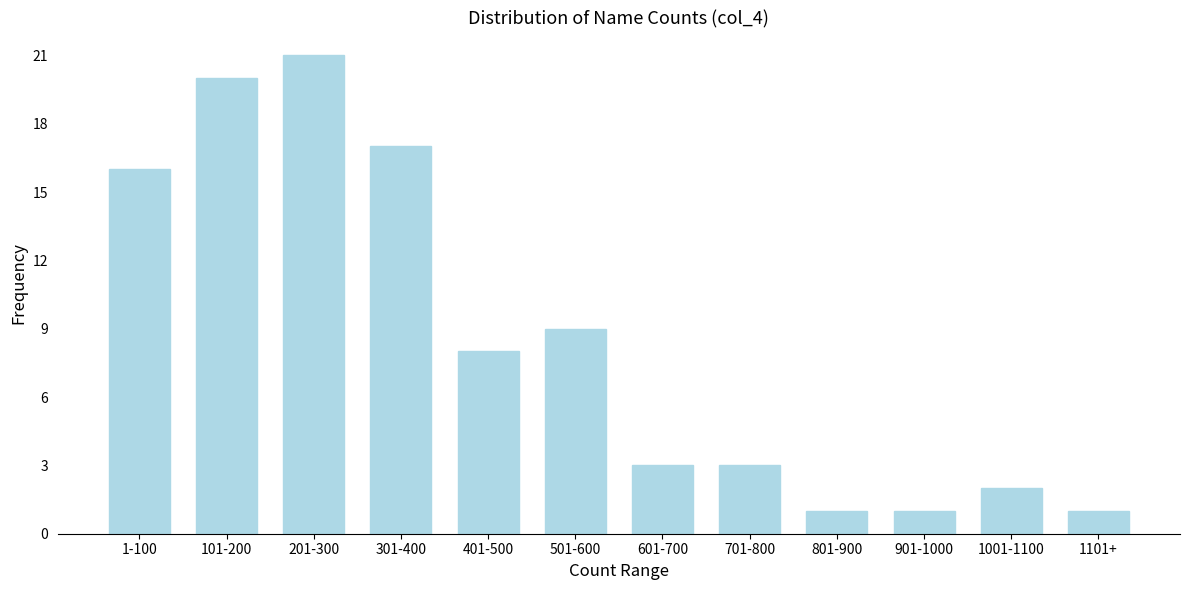

Reading left to right, transcribe all the data shown in this chart.

16	20	21	17	8	9	3	3	1	1	2	1